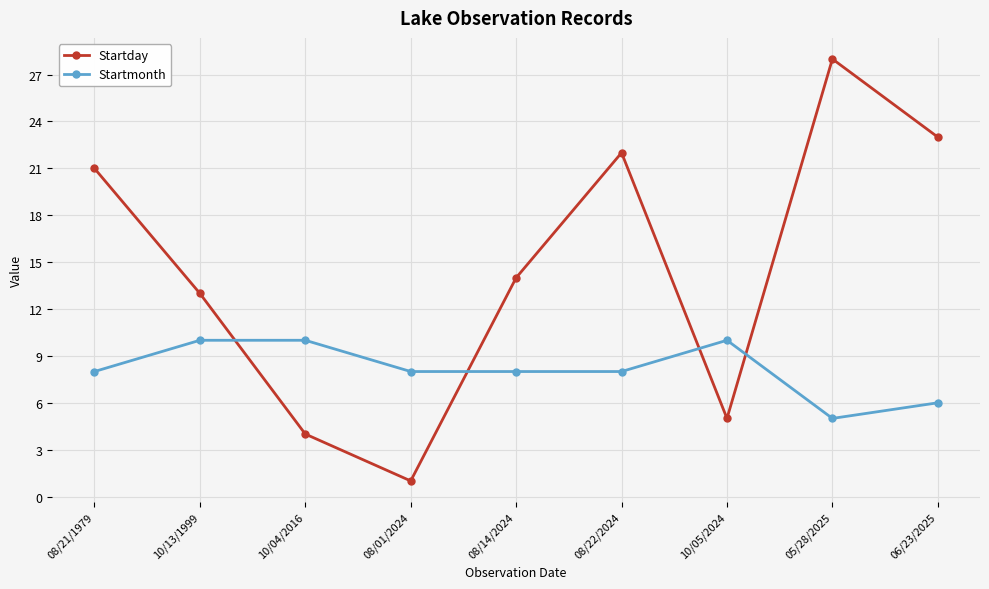

List the series in order of their peak value, highest first.

Startday, Startmonth